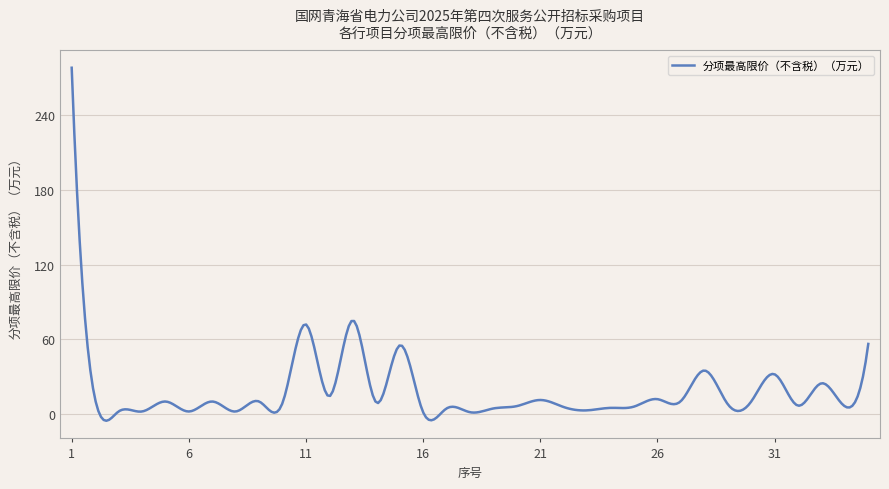

What is the difference between the maximum and minimum values?

283.5